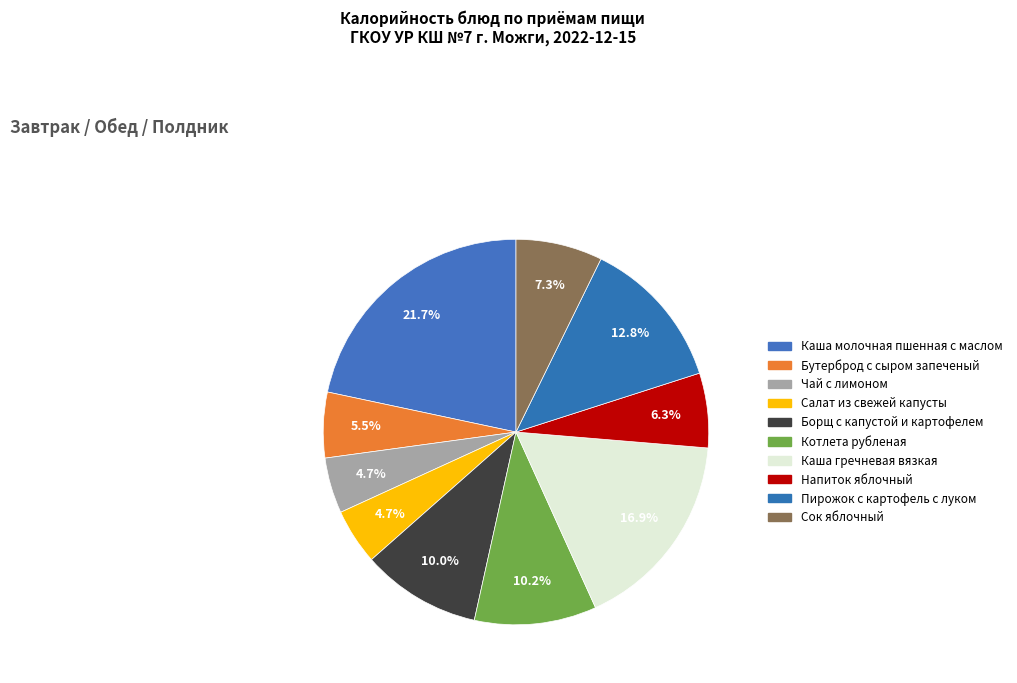

How many slices are in this pie chart?

10